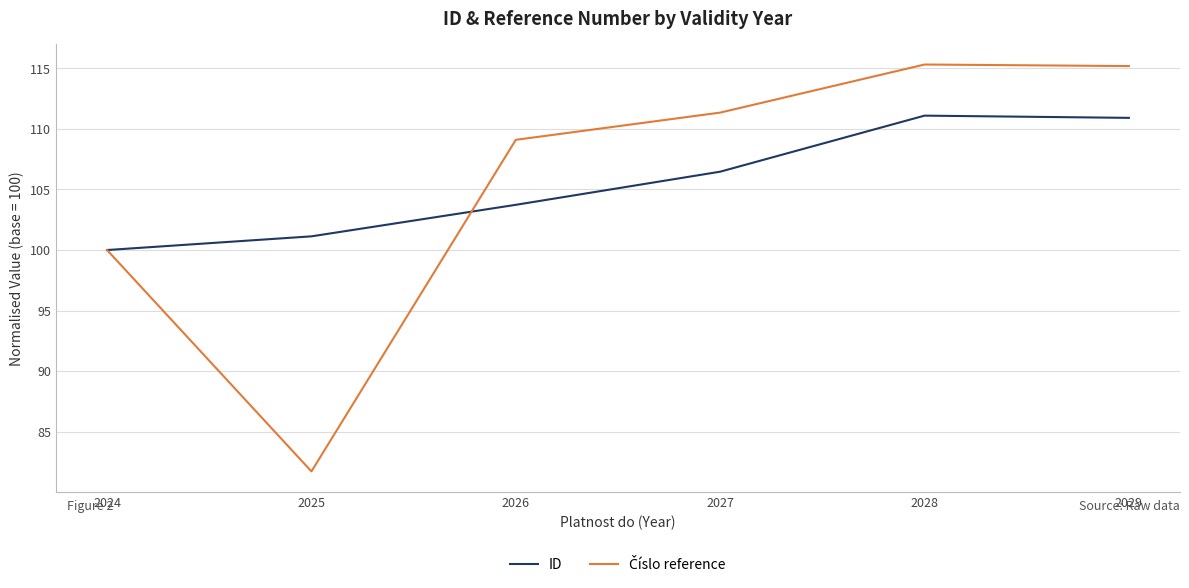

The ID series shows 55.6 at 2028. True or false?

False